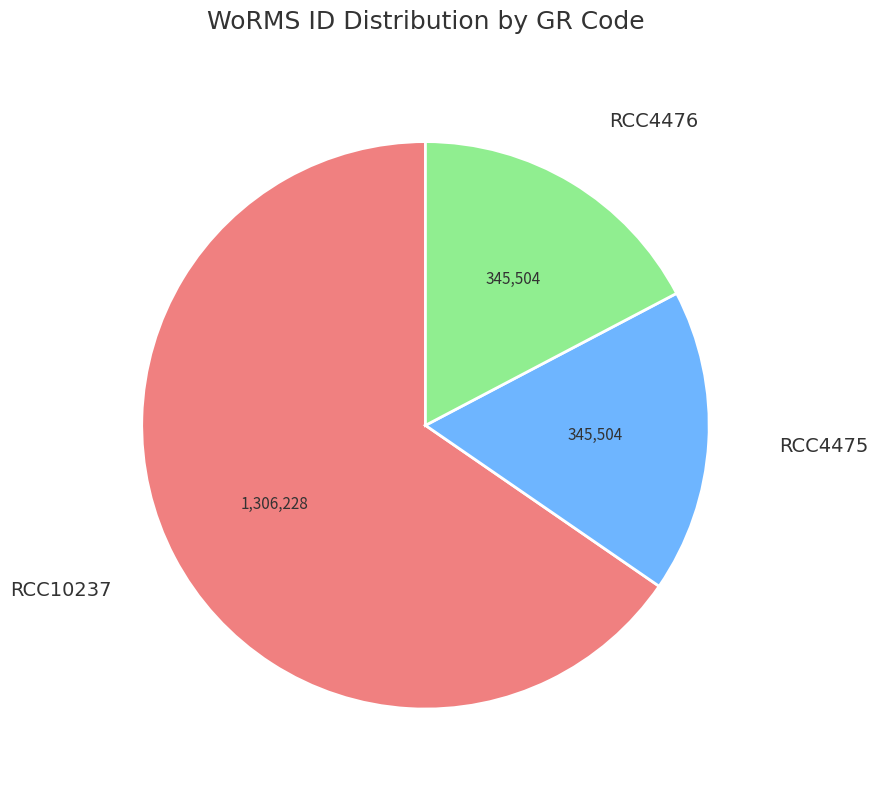

How many segments does this pie chart have?

3